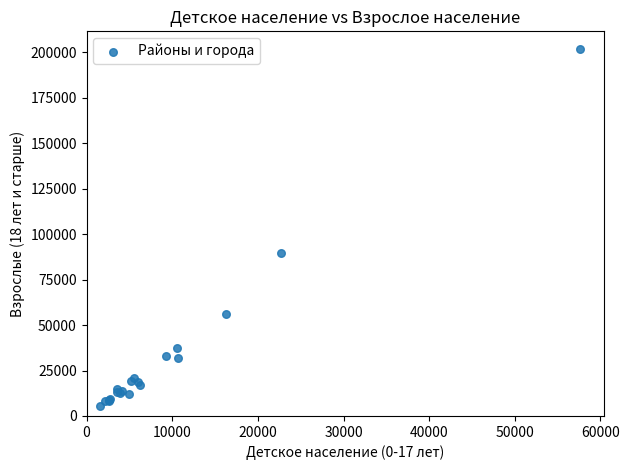

What Y value in the scatter plot is closest to 103608?

89596